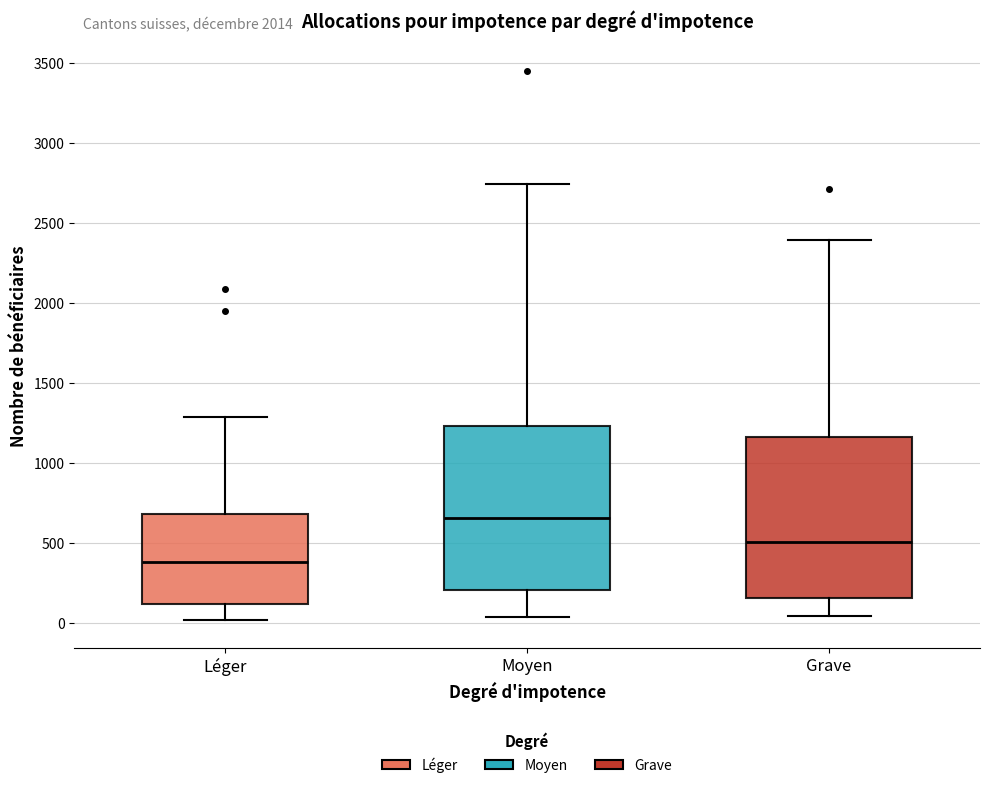

Reading left to right, read every box against the y-axis: the position of its median line, the range the box covers, and the ends of its whiskers. The values are not printed on the chart, so give them approximately, as read against the axis.

Léger: median 400, box 100 to 700, whiskers 0 to 1300
Moyen: median 650, box 200 to 1250, whiskers 50 to 2750
Grave: median 500, box 150 to 1150, whiskers 50 to 2400